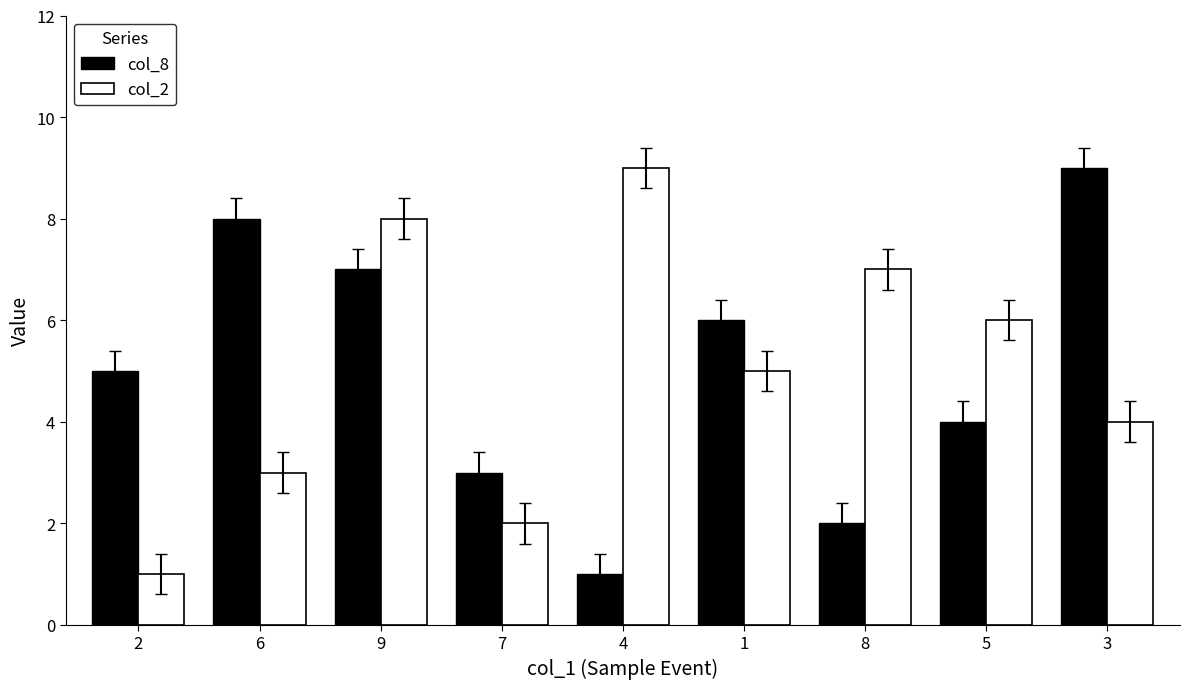

What is the greatest value displayed?

9